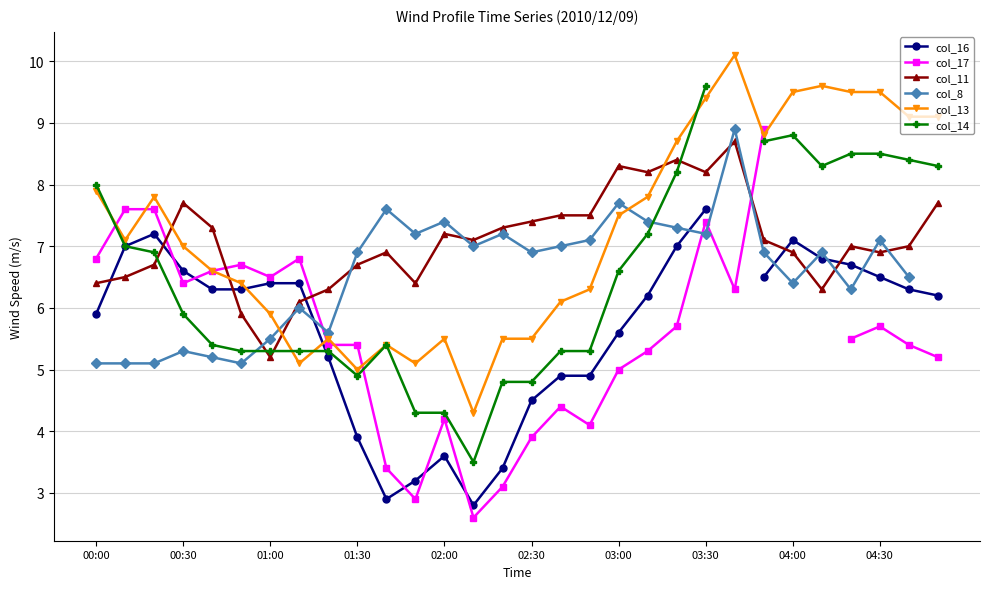

What are all the series names shown in the legend?

col_16, col_17, col_11, col_8, col_13, col_14